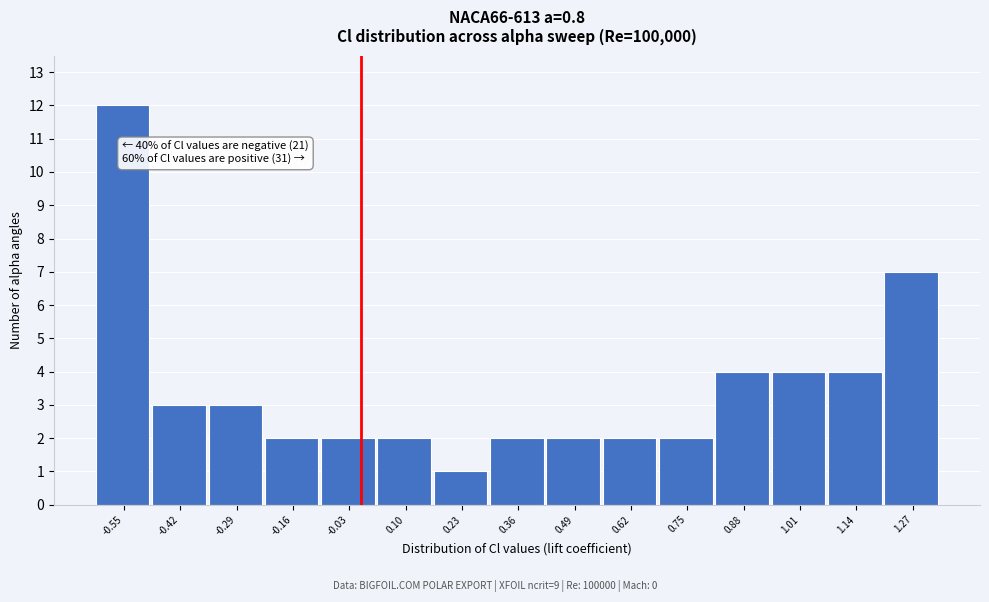

Which range on the x-axis has the tallest bar?

-0.62 to -0.48